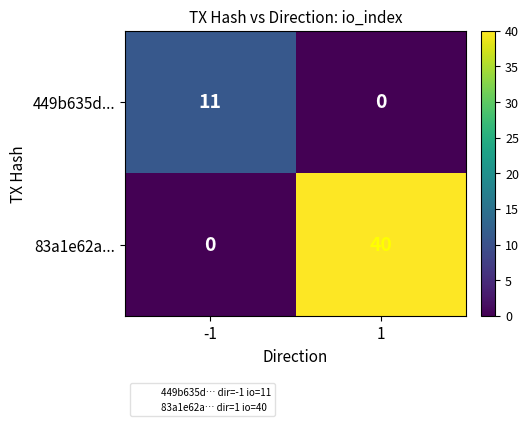

Count the number of data series in this chart.

2